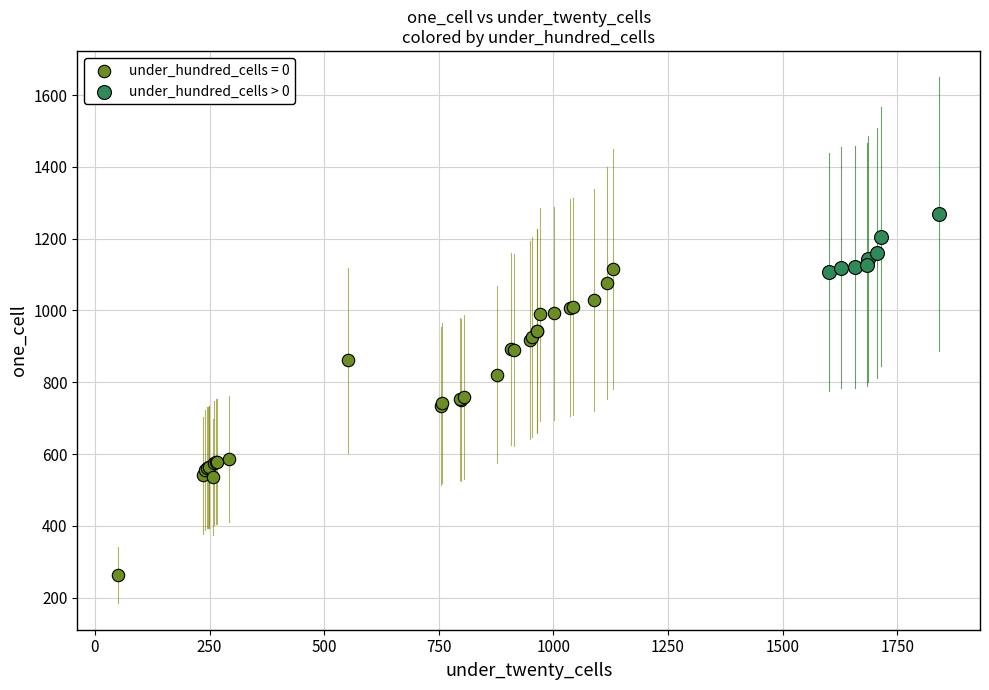

Which series reaches the maximum Y coordinate?

under_hundred_cells > 0